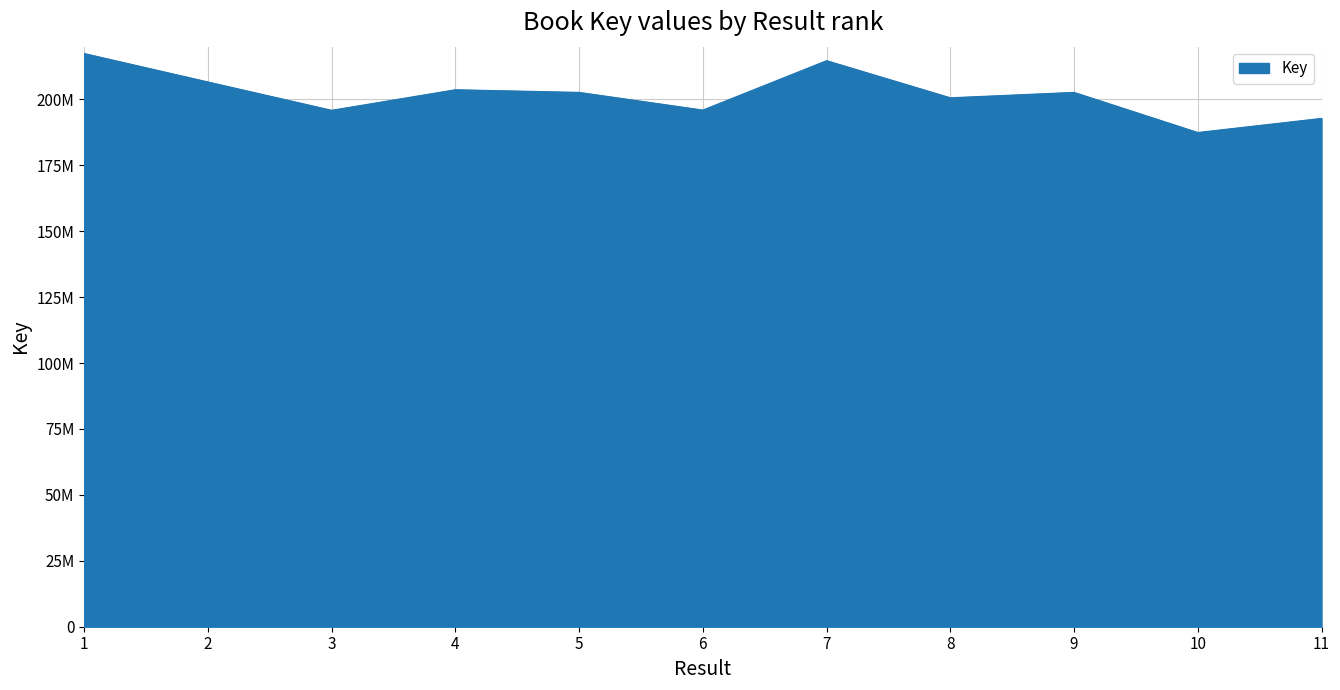

Reading left to right, extract all data points from this chart.

1=217397304	2=206611209	3=195865413	4=203664459	5=202657775	6=195953934	7=214687996	8=200614032	9=202657695	10=187444249	11=192796179